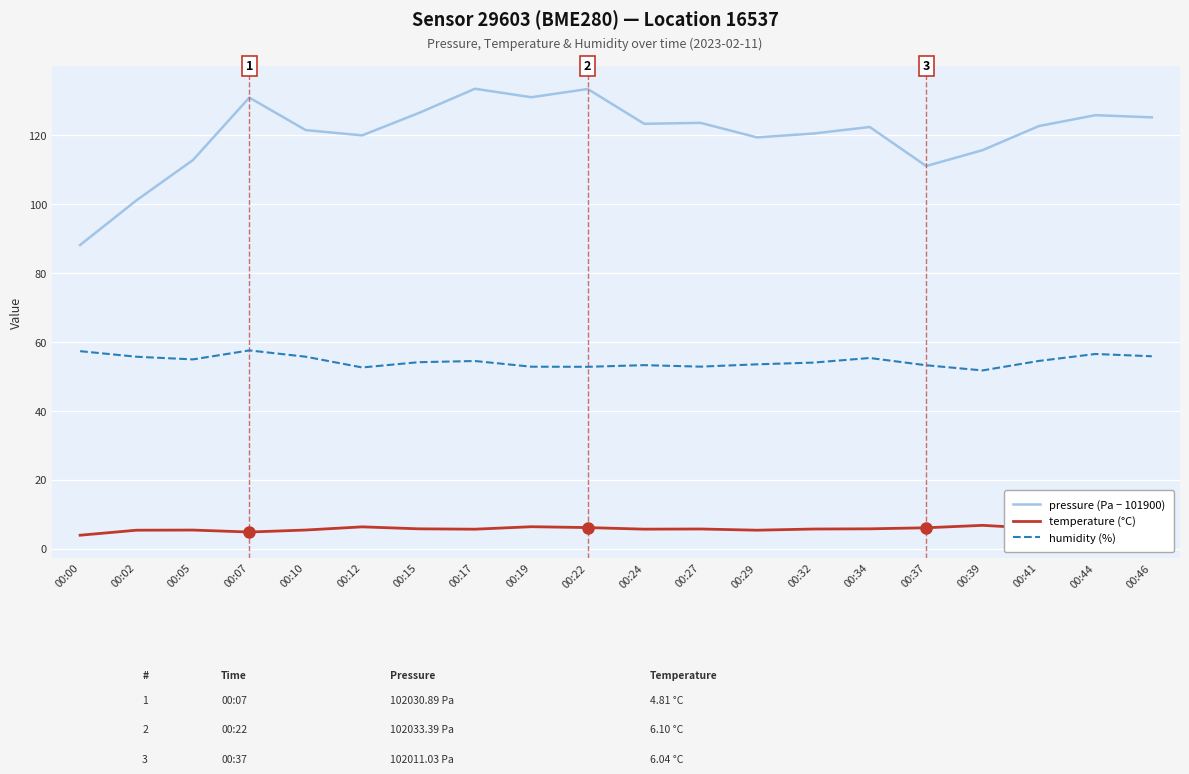

Which series has the largest total across all categories?

pressure (Pa − 101900)